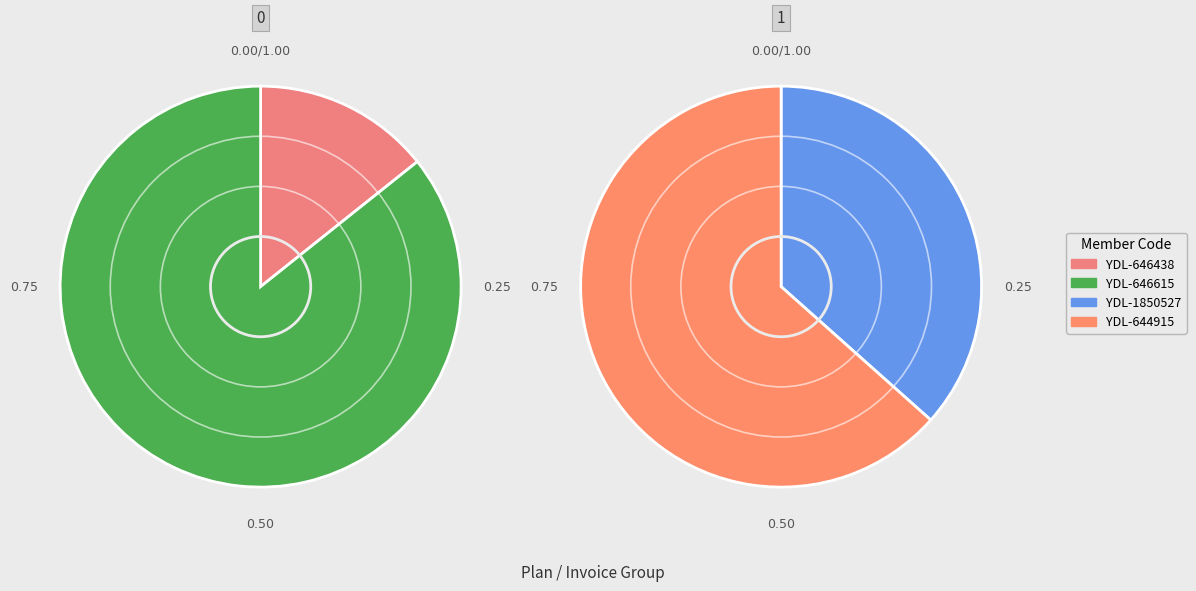

True or false: YDL-644915 accounts for 36% of the total.

False